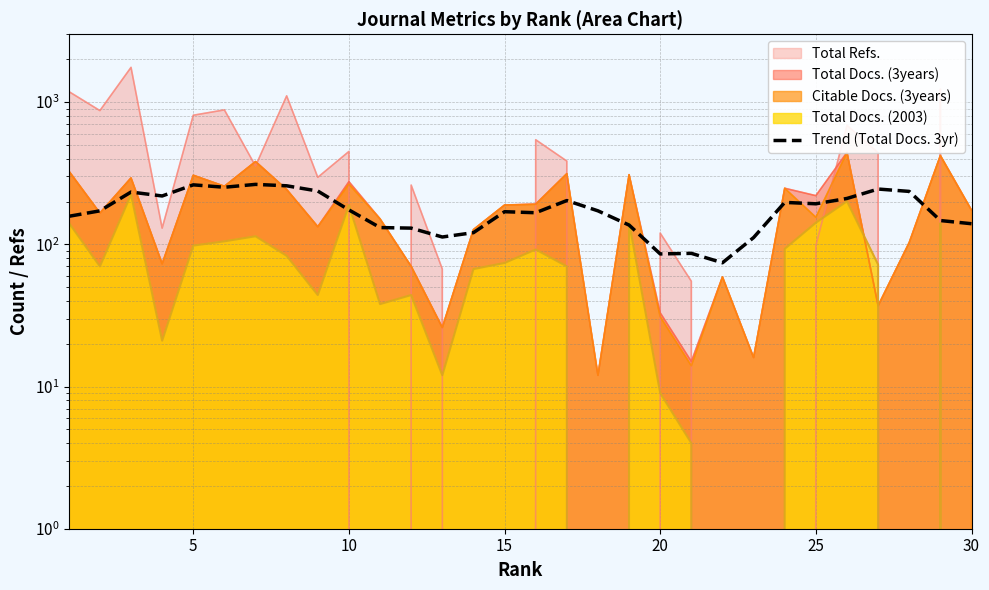

How many data points are above 172?

15